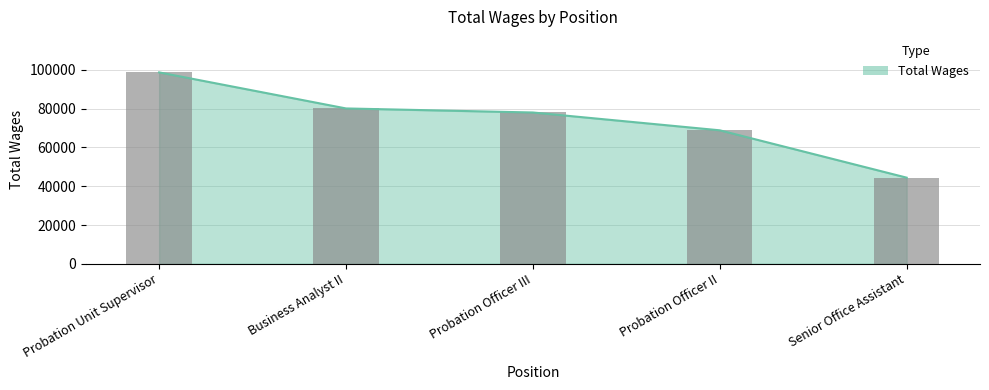

What is the minimum value shown in the chart?

44423